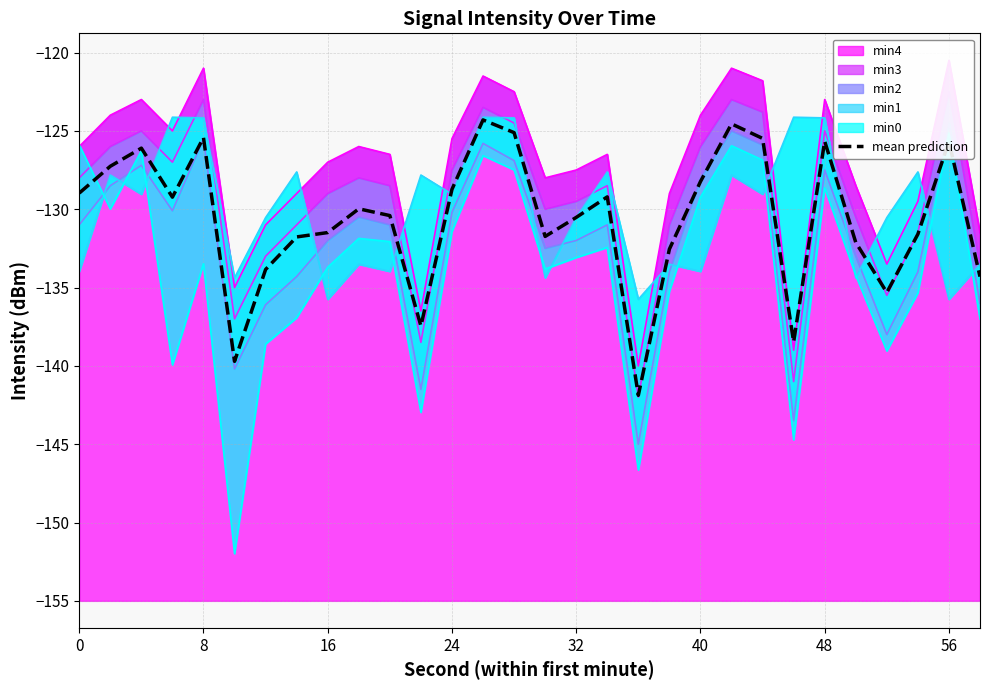

What is the lowest value of the mean prediction series?

-141.9